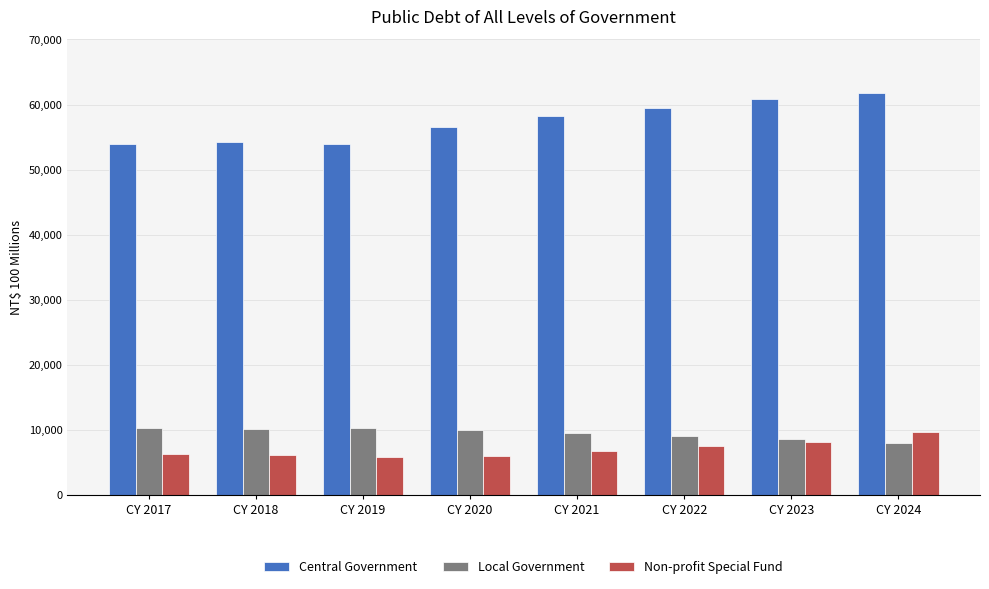

What is the minimum value for Non-profit Special Fund?

5900